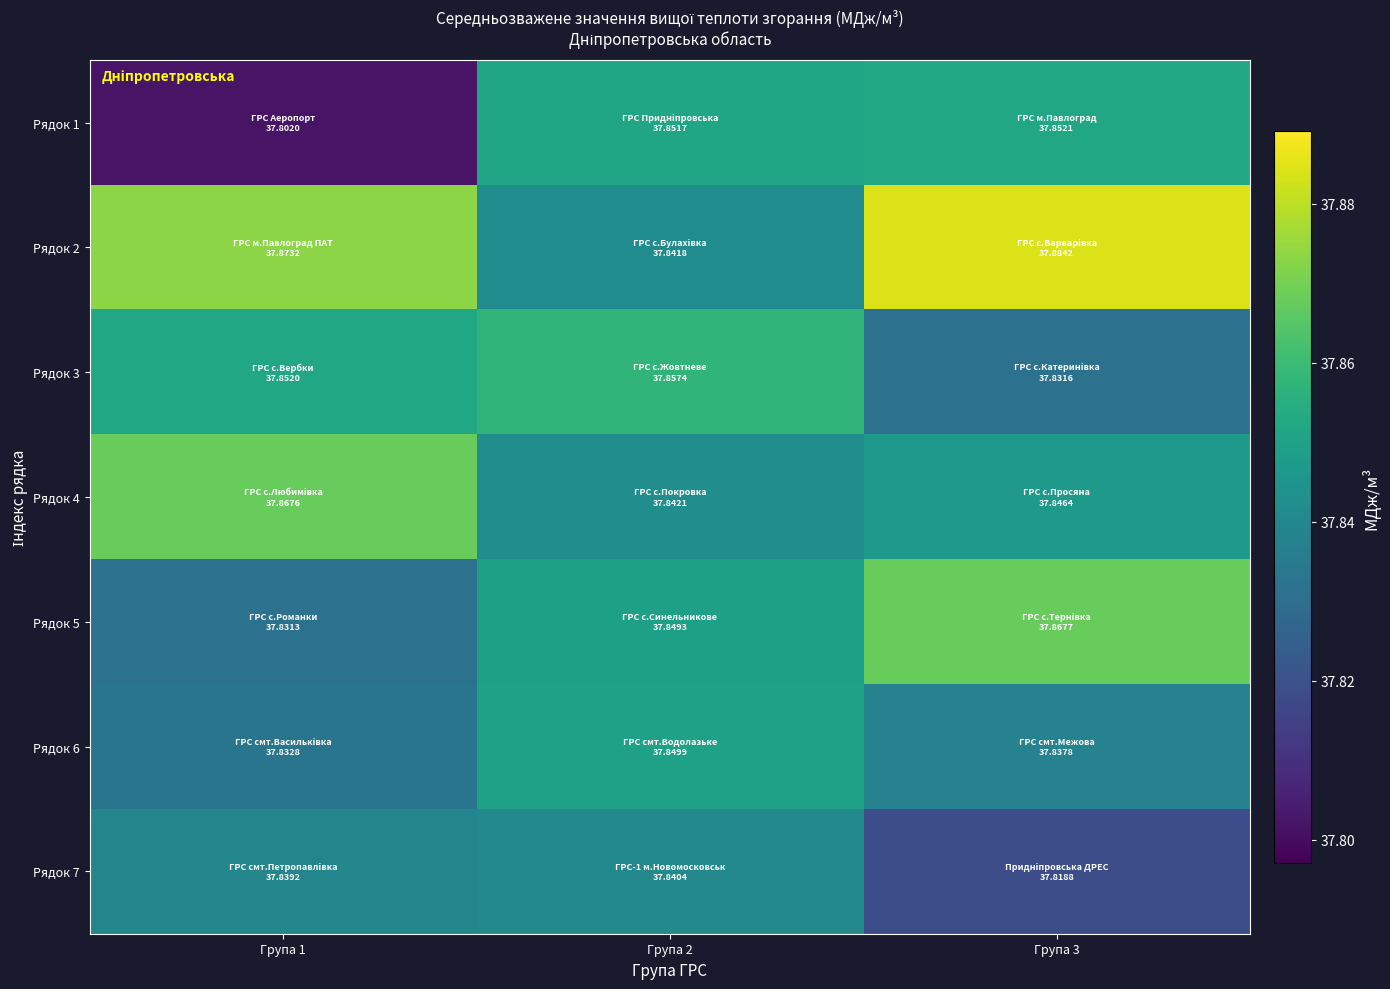

At which category does the chart reach its minimum across all series?

Група 1